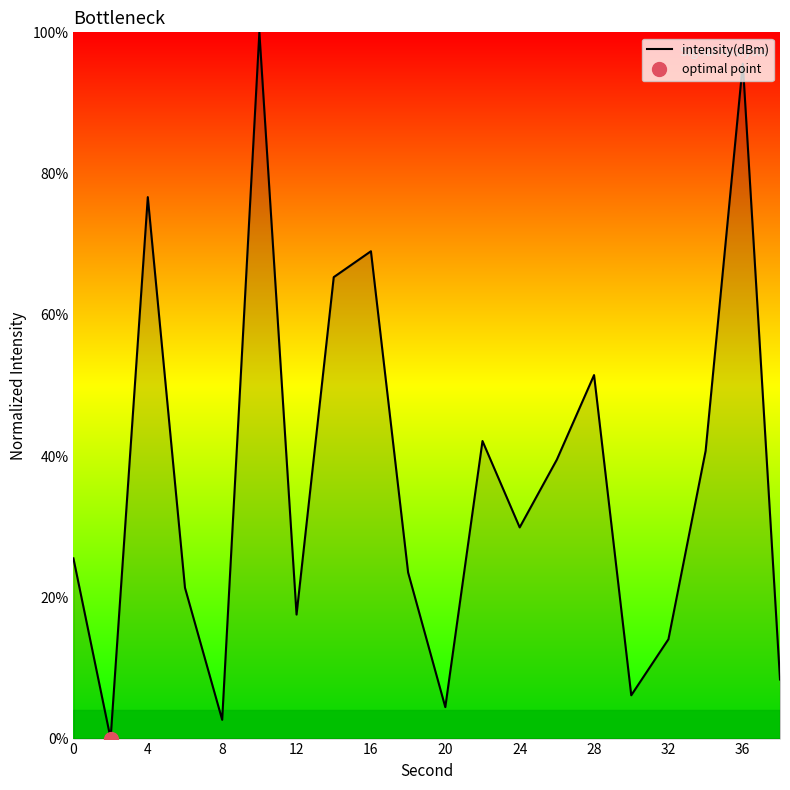

At which label is intensity(dBm) closest to 50?

28